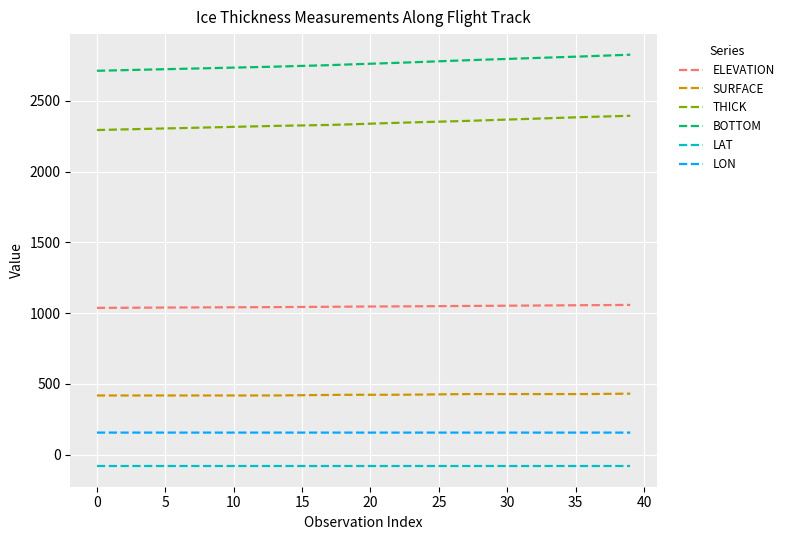

How many series are shown in this chart?

6